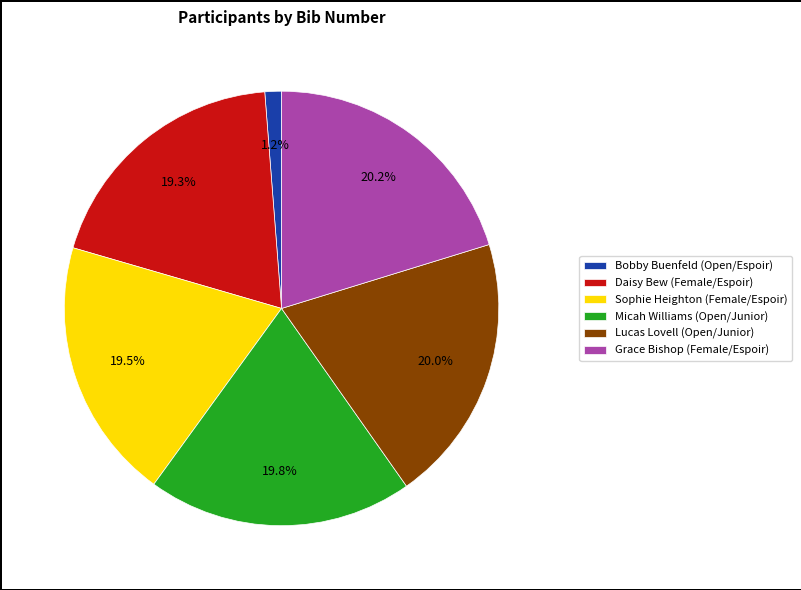

Does any single category account for the majority?

No